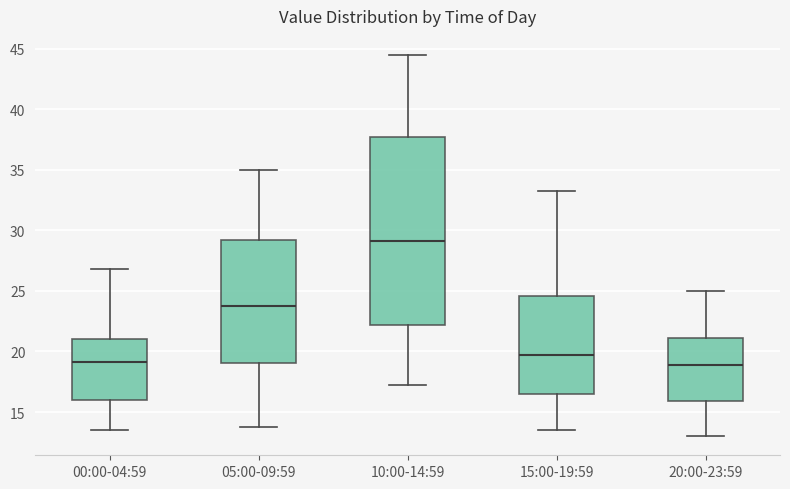

Where is the lower edge of the box for 00:00-04:59 on the y-axis? The values are not printed on the chart, so give them approximately, as read against the axis.

16.0